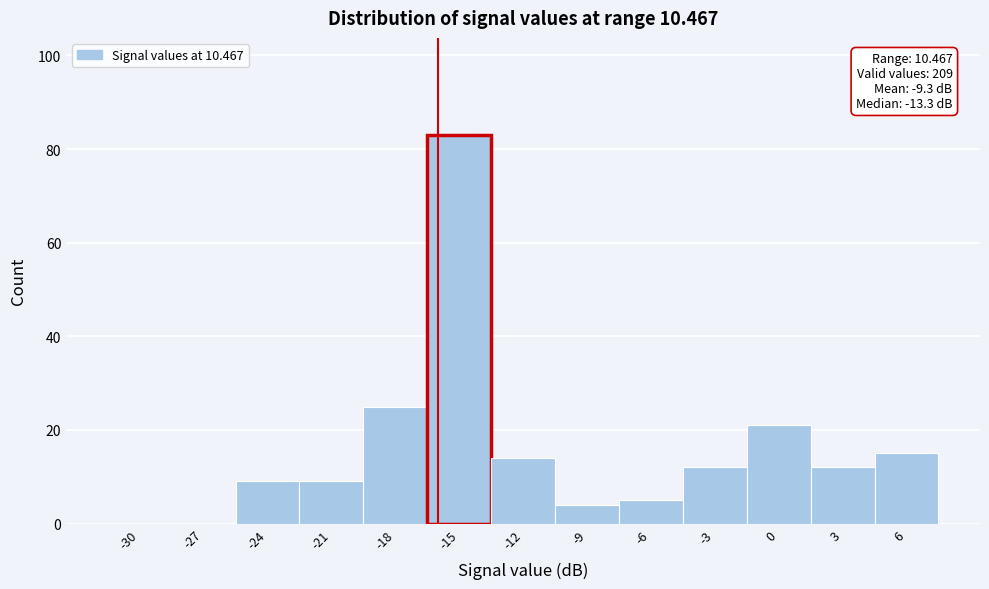

Reading left to right, transcribe all the data shown in this chart.

-30=0	-27=0	-24=9	-21=9	-18=25	-15=83	-12=14	-9=4	-6=5	-3=12	0=21	3=12	6=15